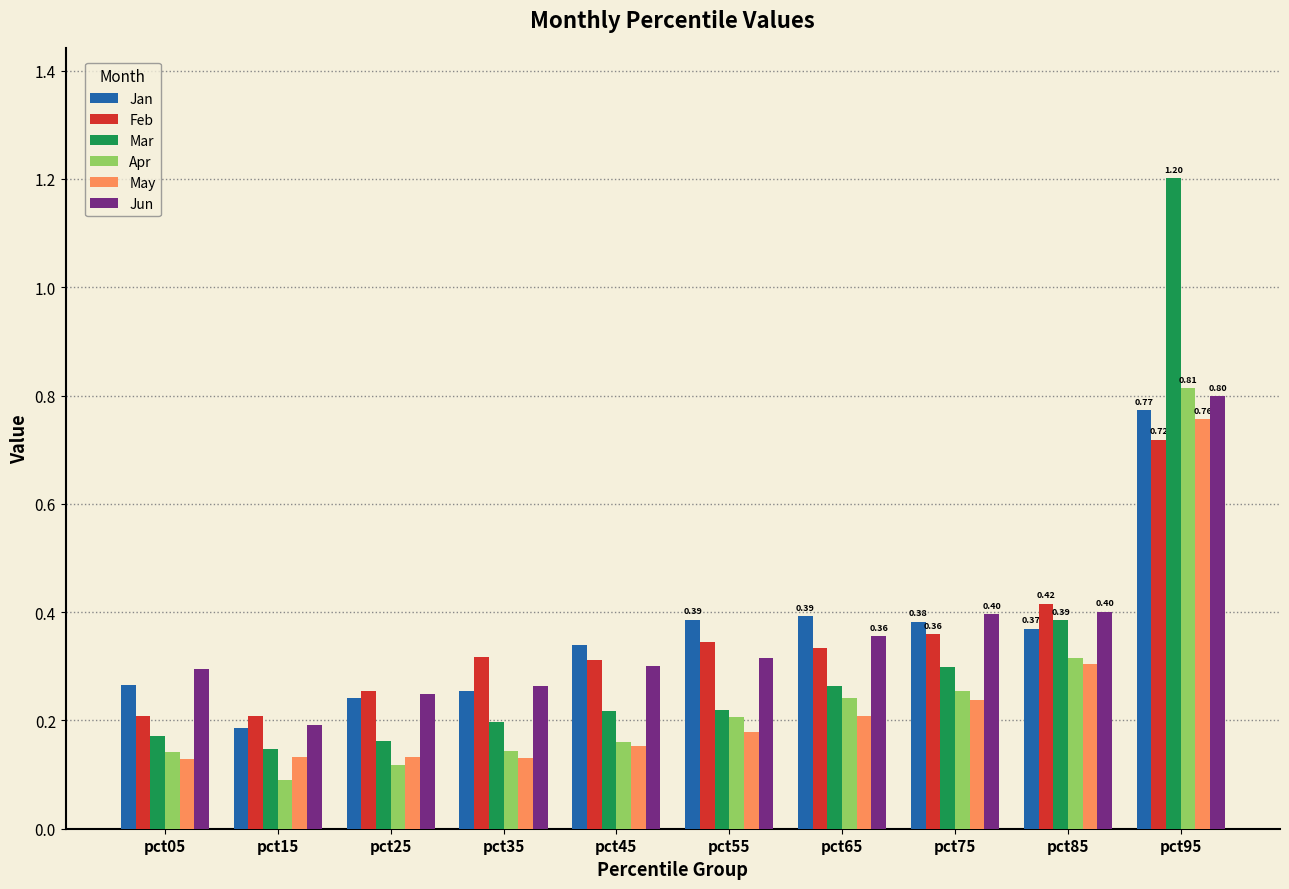

Between pct05 and pct95, which series saw the biggest shift?

Mar